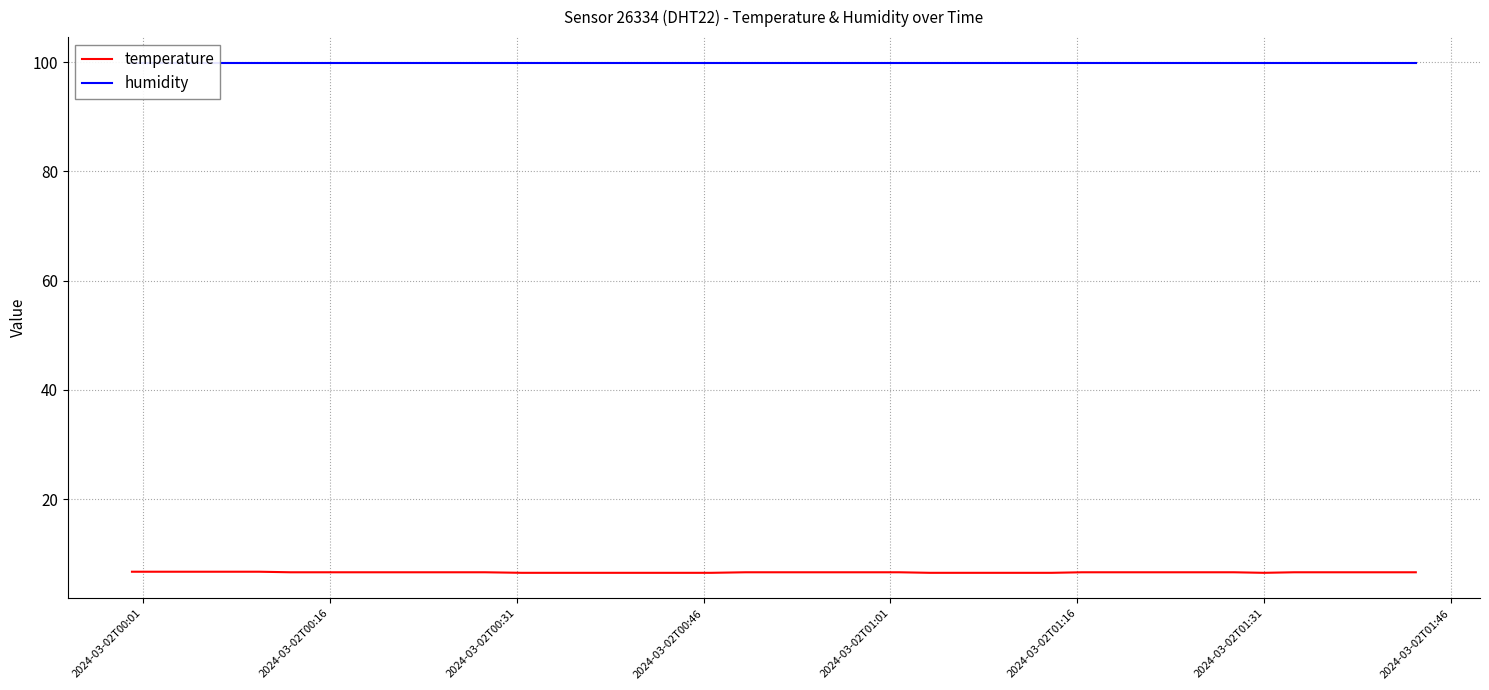

What is the maximum value for temperature?

6.7